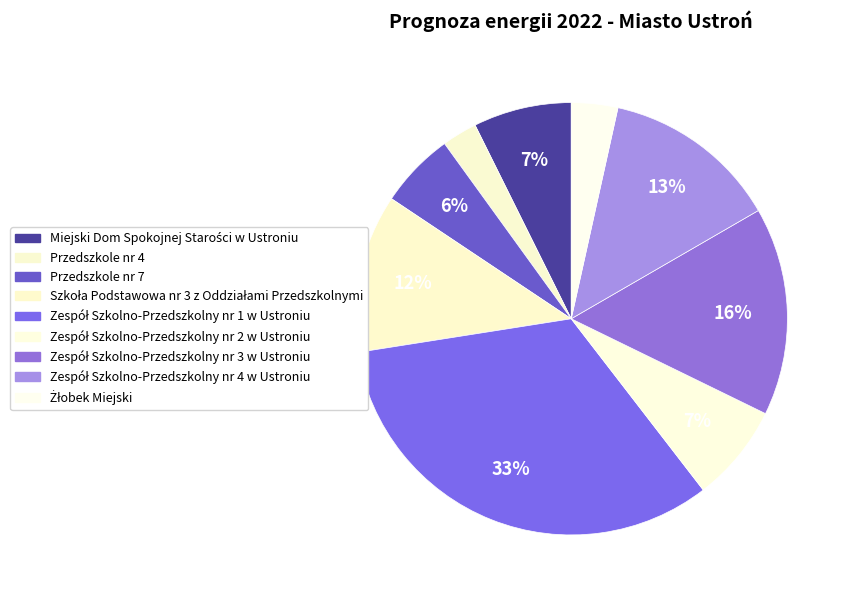

Do Żłobek Miejski and Zespół Szkolno-Przedszkolny nr 2 w Ustroniu together represent more than half of the pie?

No